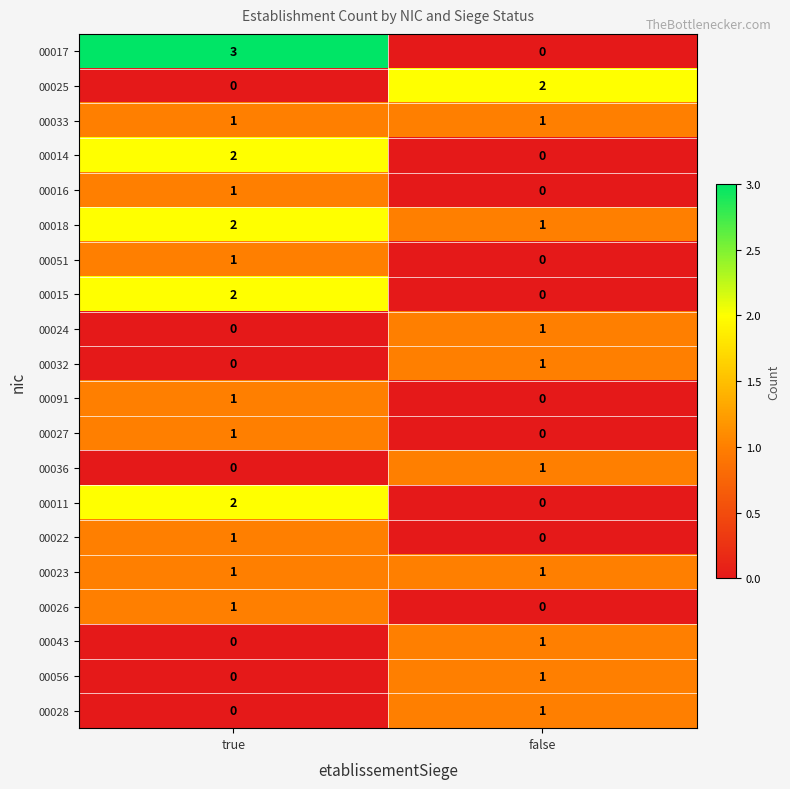

List the labels in order of 00017 value, largest first.

true, false